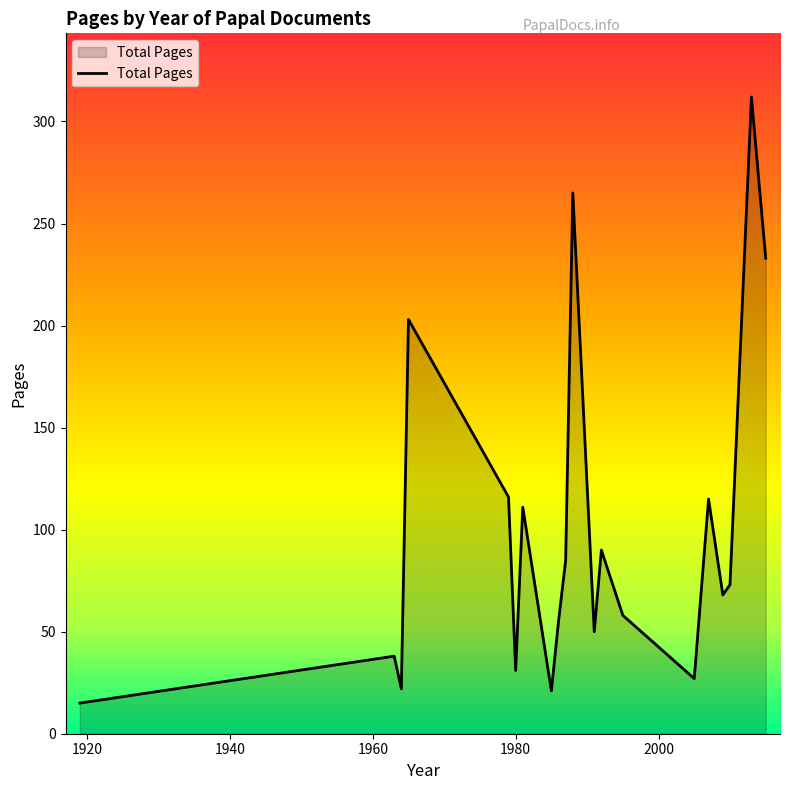

What is the greatest value displayed?

312